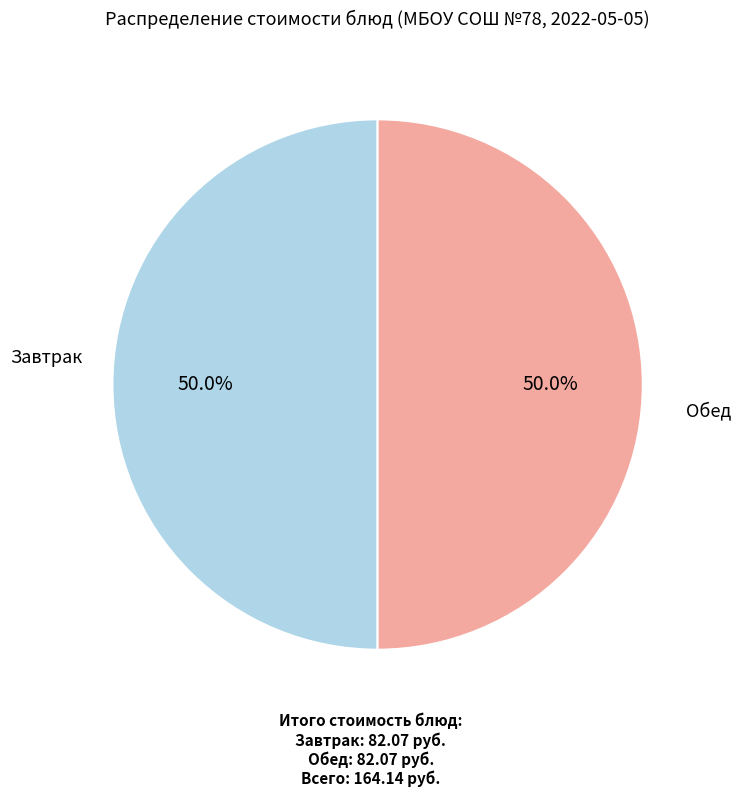

What percentage is NOT represented by Обед?

50.0%